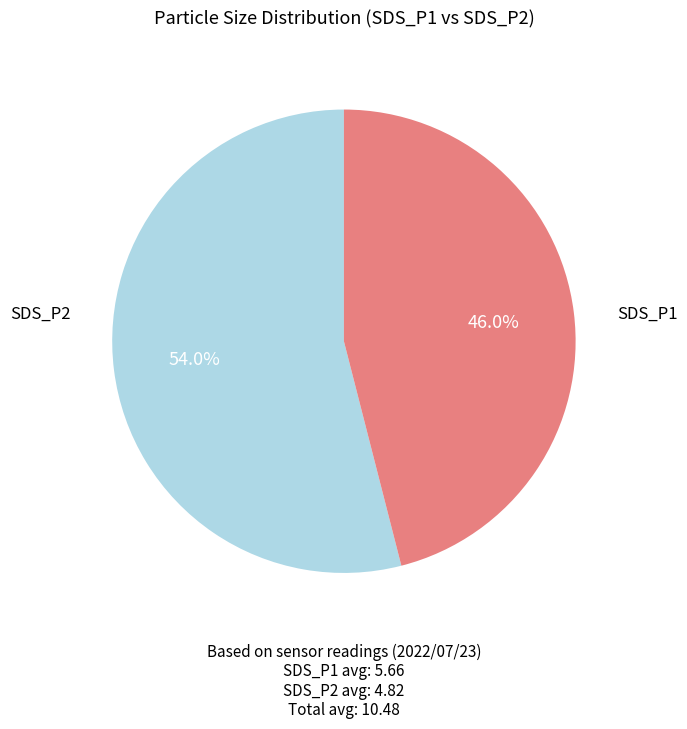

Is there a majority slice in this chart?

Yes